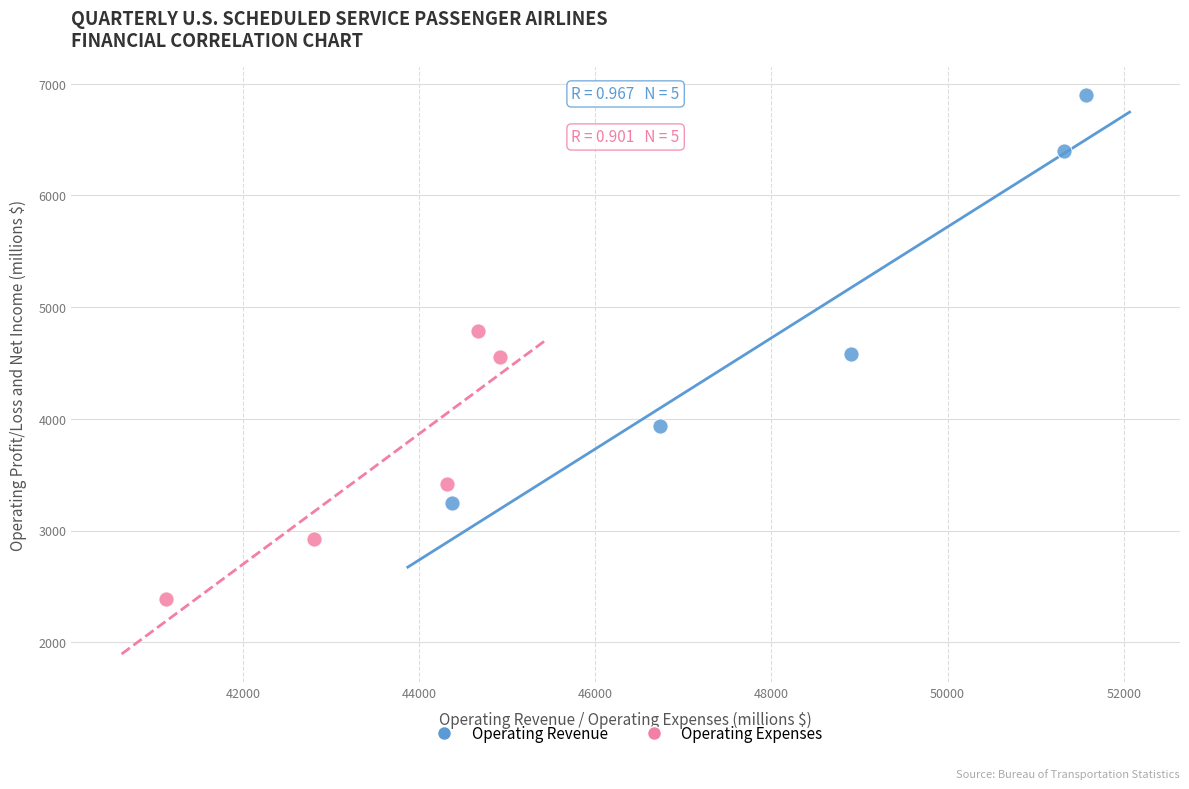

What are all the series names shown in the legend?

Operating Revenue, Operating Expenses